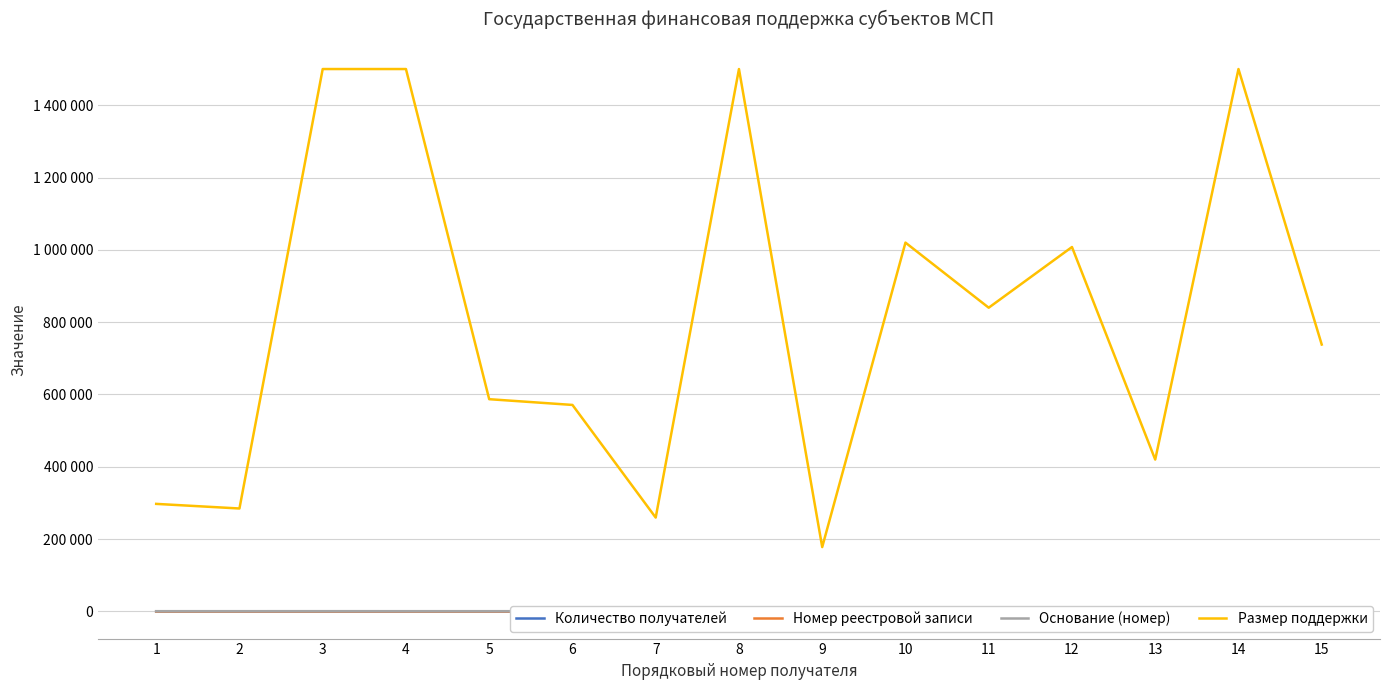

What is the smallest value displayed?

1